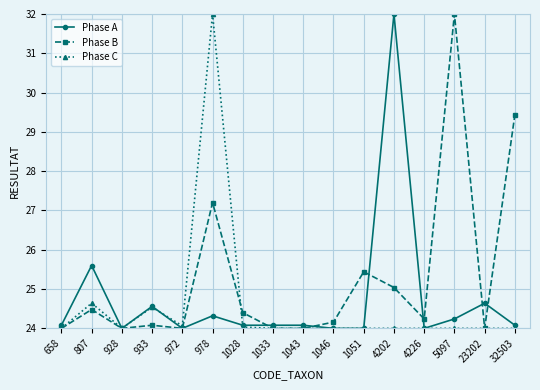

Which series changed the most between 658 and 4202?

Phase A